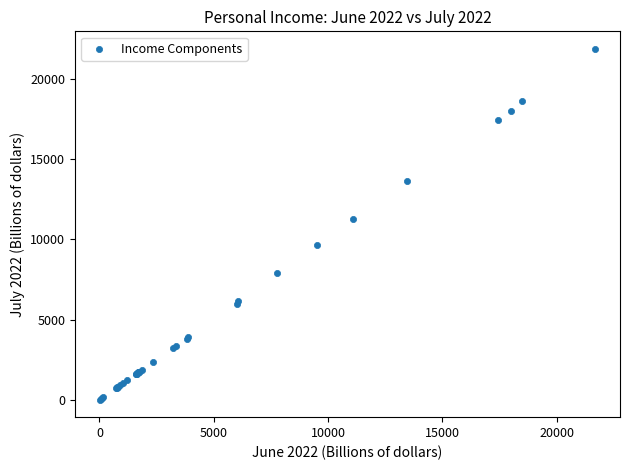

What Y value in the scatter plot is closest to 10935?

11271.8